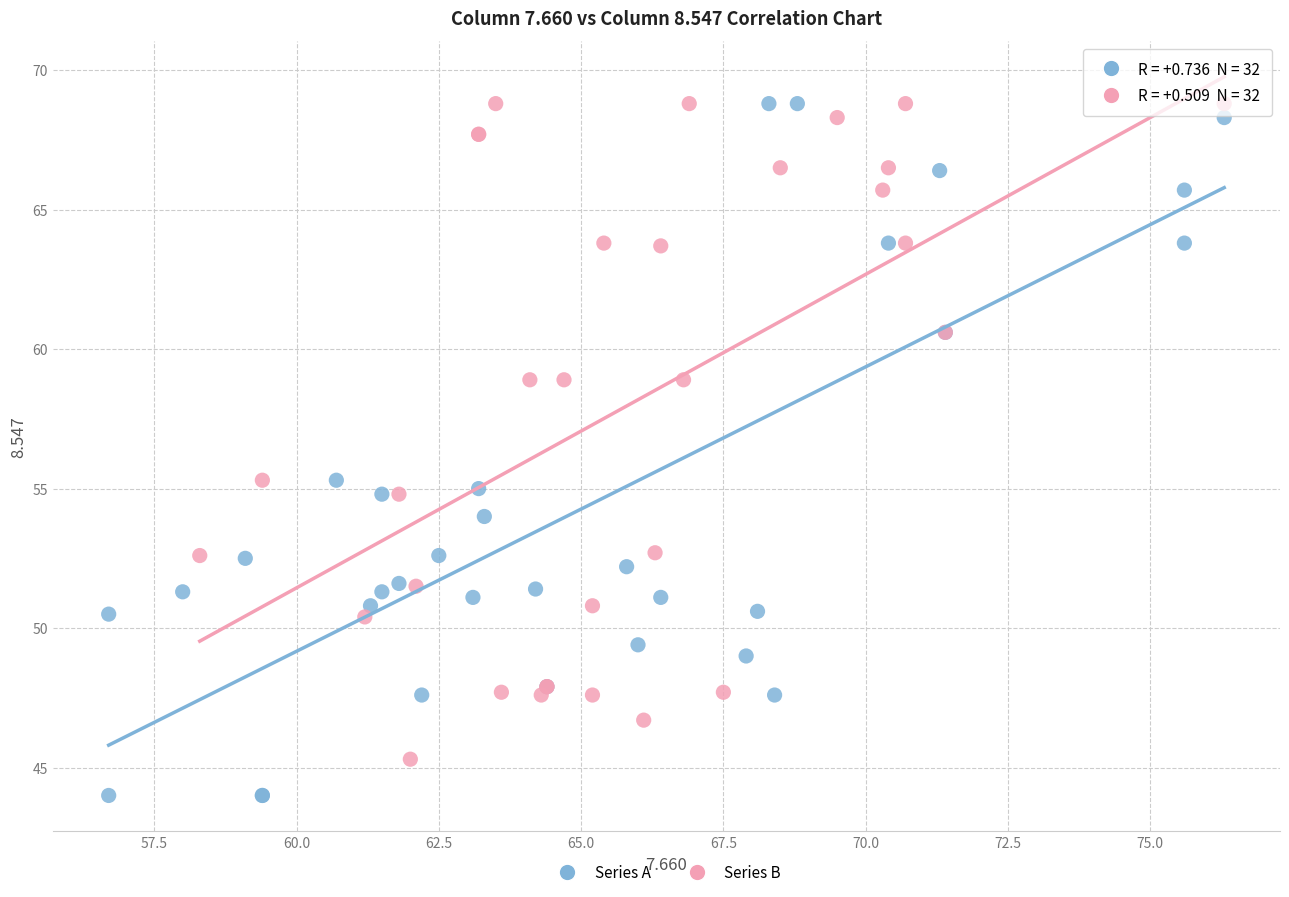

What are all the series names shown in the legend?

Series A, Series B